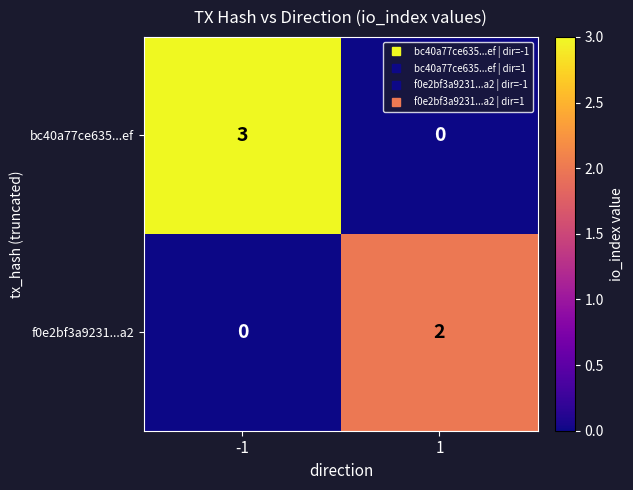

Reading left to right, what are all the values shown in this chart?

bc40a77ce635...ef: 3	0
f0e2bf3a9231...a2: 0	2